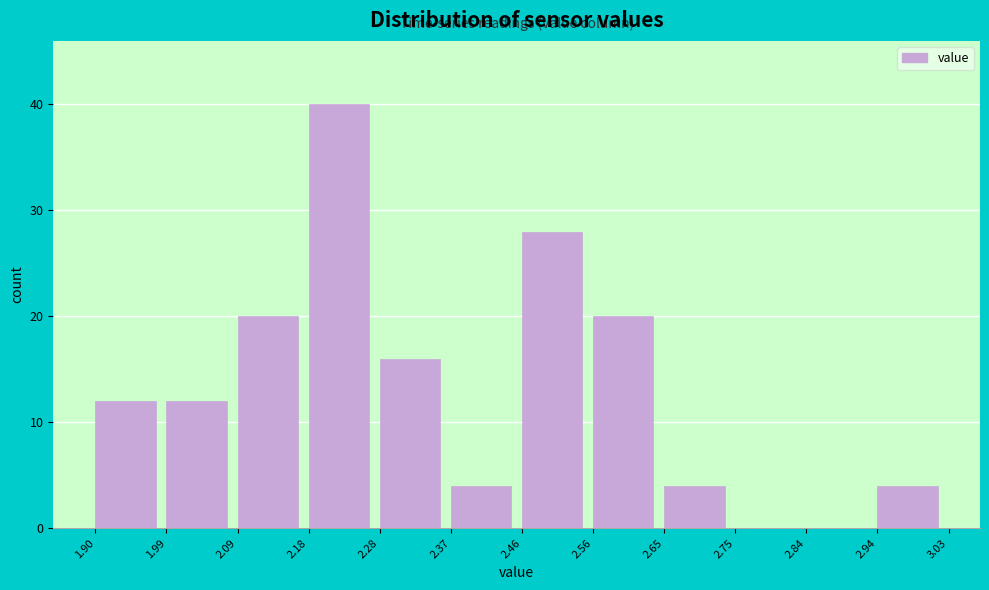

Reading left to right, list every bar in this chart as the range it spans on the x-axis followed by its height. The values are not printed on the chart, so give them approximately, as read against the axis.

1.90 to 1.99: 12
1.99 to 2.09: 12
2.09 to 2.18: 20
2.18 to 2.28: 40
2.28 to 2.37: 16
2.37 to 2.46: 4
2.46 to 2.56: 28
2.56 to 2.65: 20
2.65 to 2.75: 4
2.75 to 2.84: 0
2.84 to 2.94: 0
2.94 to 3.03: 4